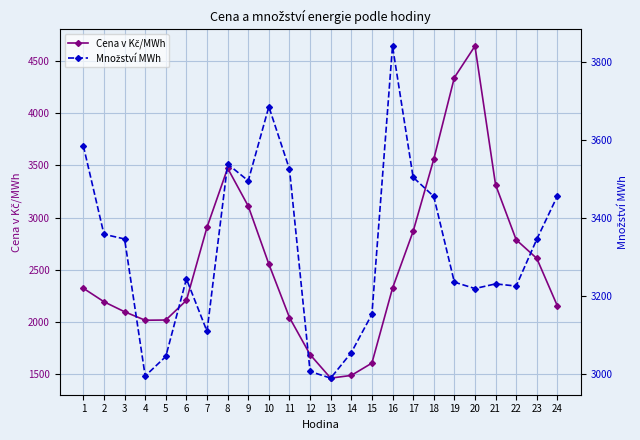

How many interior local peaks does the Množství MWh series have?

5